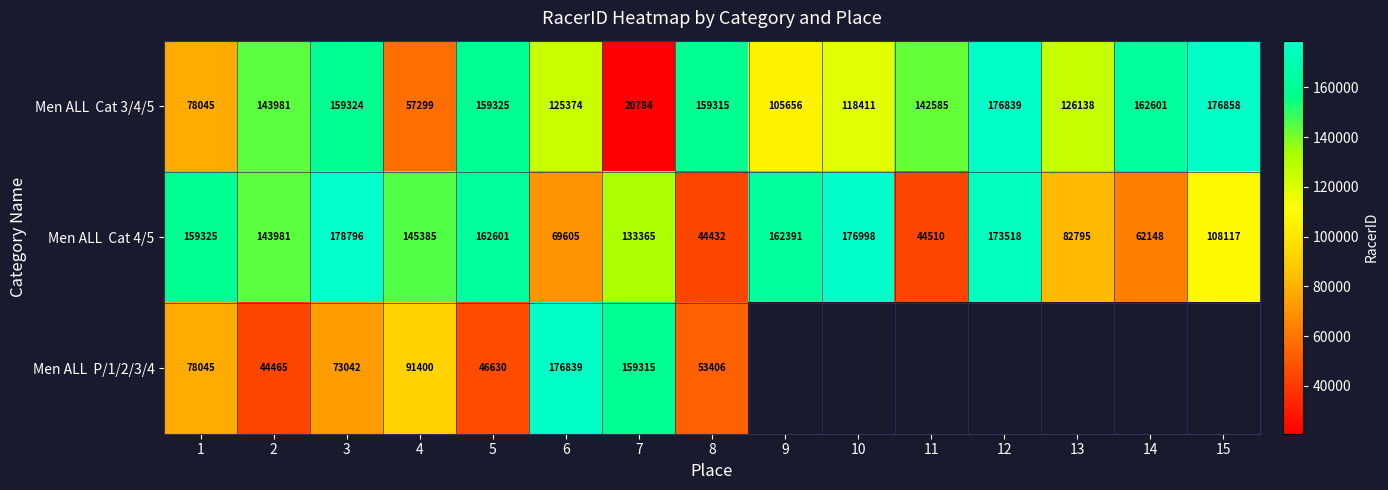

How many series are shown in this chart?

3